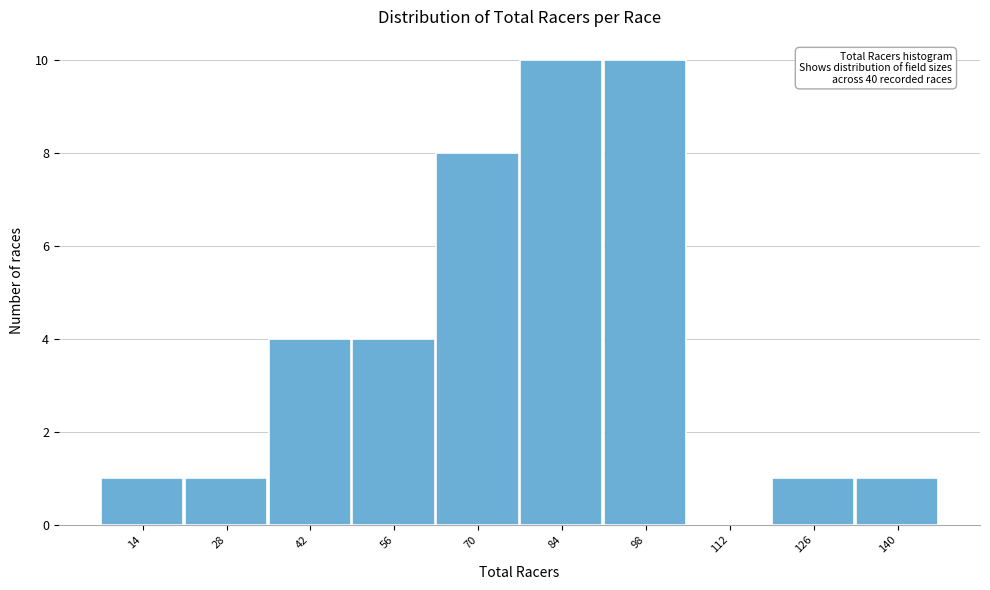

Reading left to right, transcribe all the data shown in this chart.

14=1	28=1	42=4	56=4	70=8	84=10	98=10	112=0	126=1	140=1